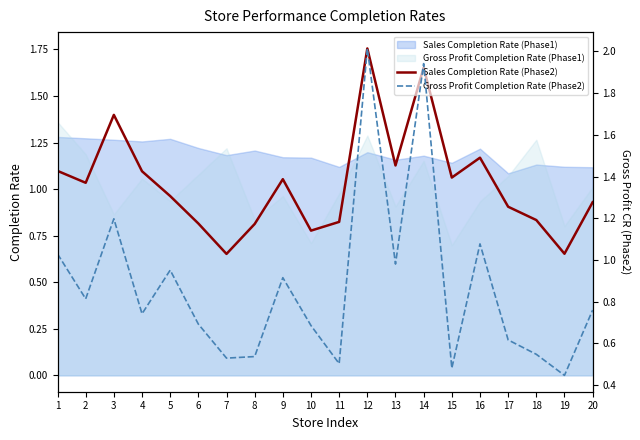

Where is the first local maximum for Sales Completion Rate (Phase2)?

3